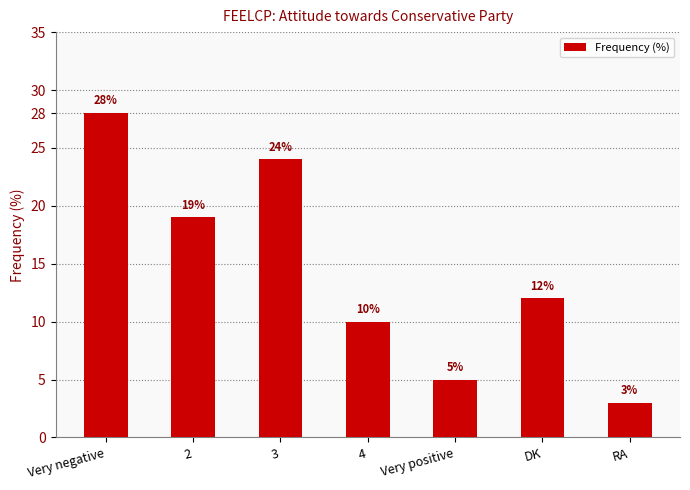

What is the difference between the values at RA and 2?

16